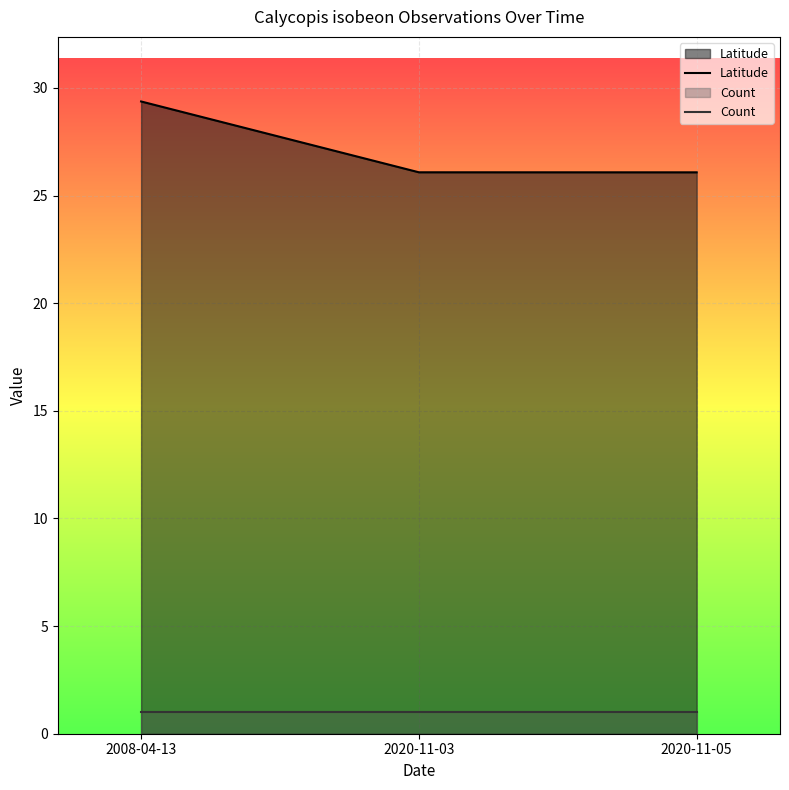

Read the Count value at 2020-11-05.

1.0